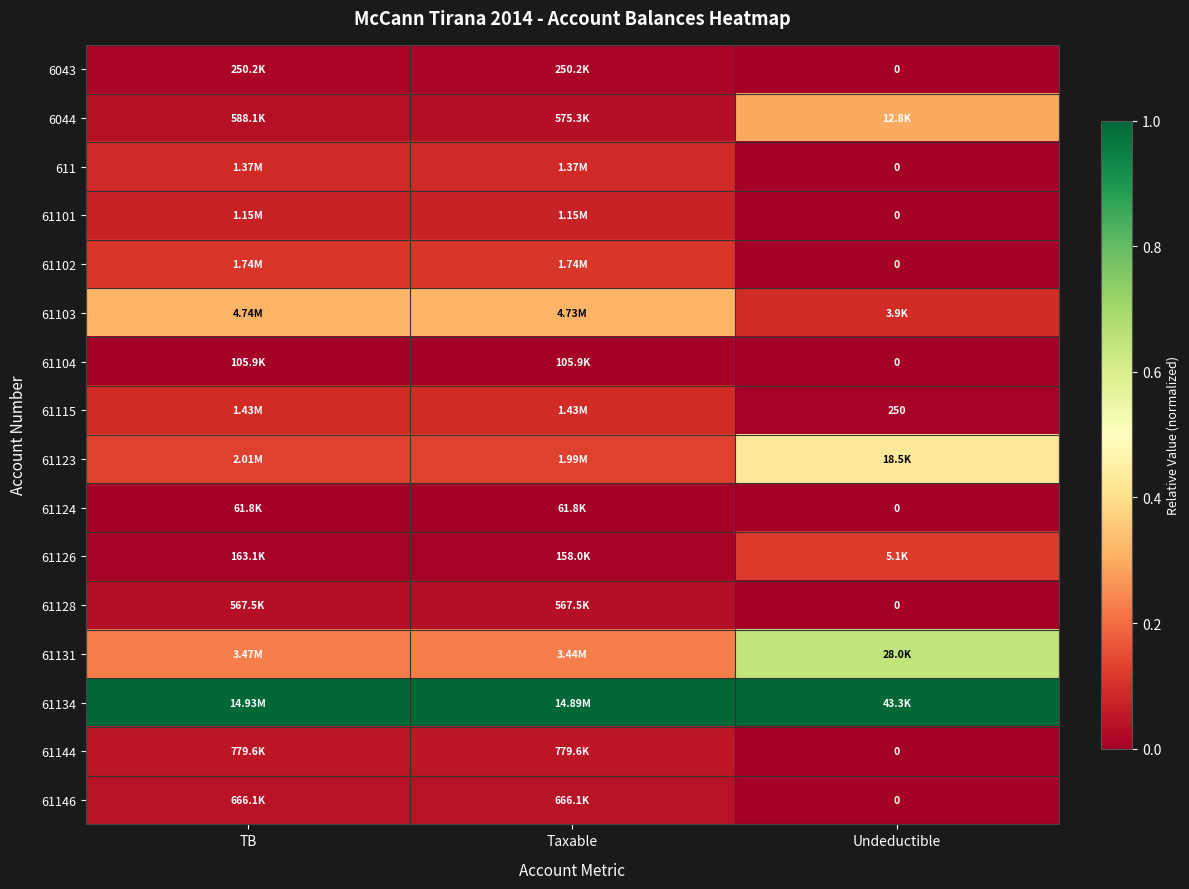

At how many categories does at least one series exceed 0?

3